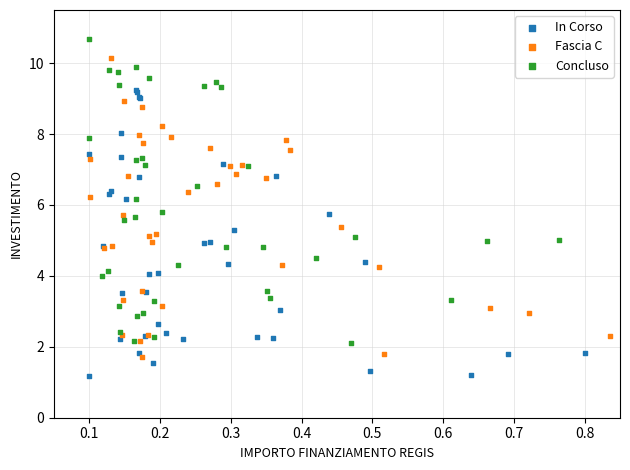

Which series contains the lowest Y value?

In Corso